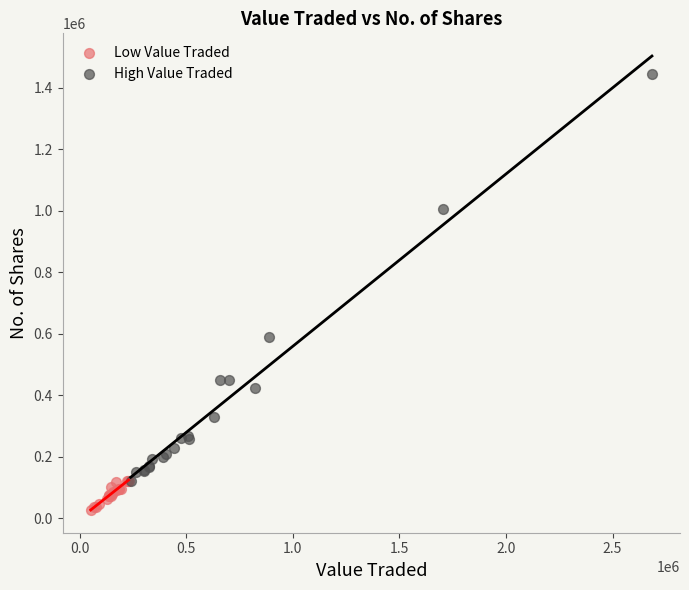

Which series has the largest Y range (max minus min)?

High Value Traded